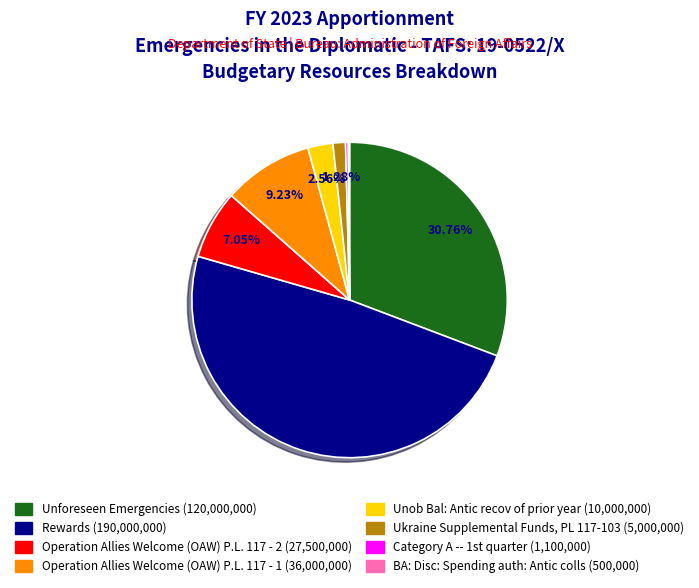

Which slice is the largest?

Rewards